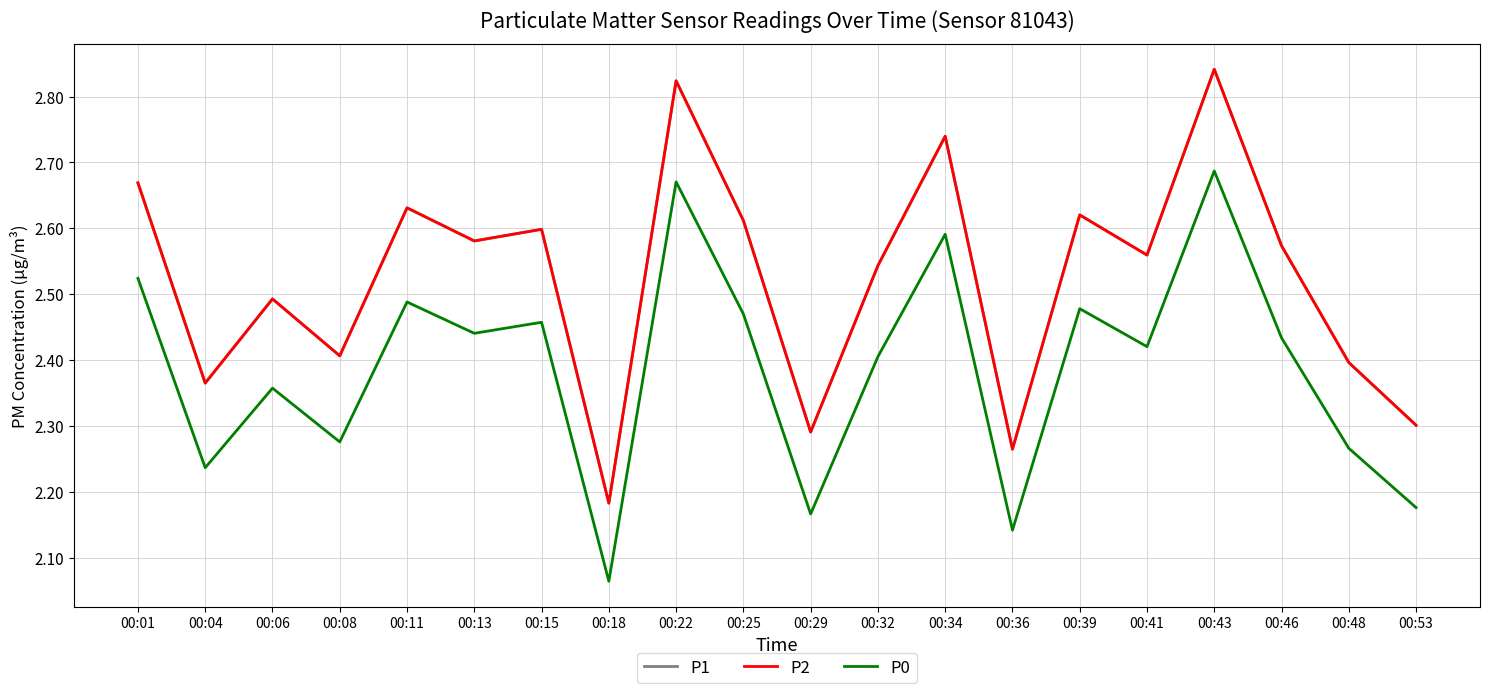

List the labels in order of P2 value, smallest first.

00:18, 00:36, 00:29, 00:53, 00:04, 00:48, 00:08, 00:06, 00:32, 00:41, 00:46, 00:13, 00:15, 00:25, 00:39, 00:11, 00:01, 00:34, 00:22, 00:43